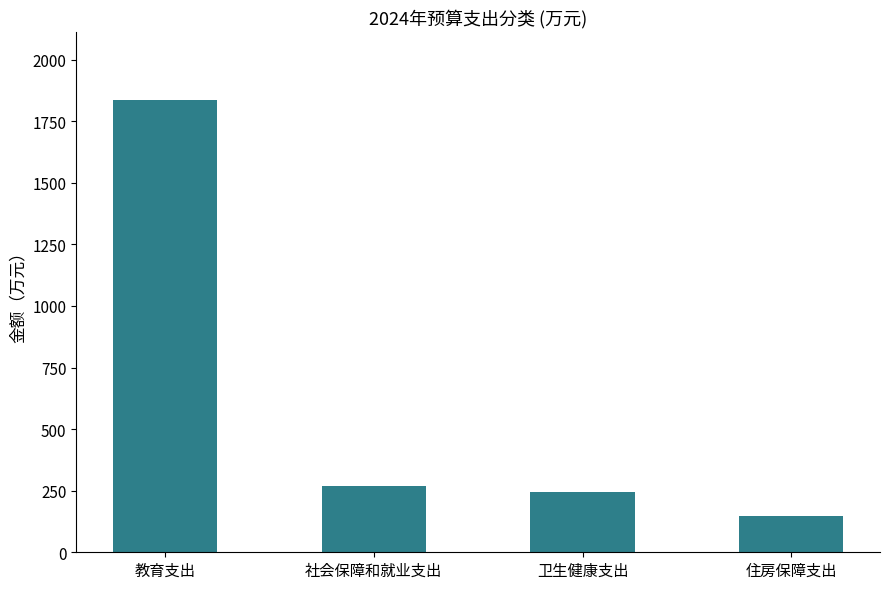

At which label does the data first exceed 268?

教育支出